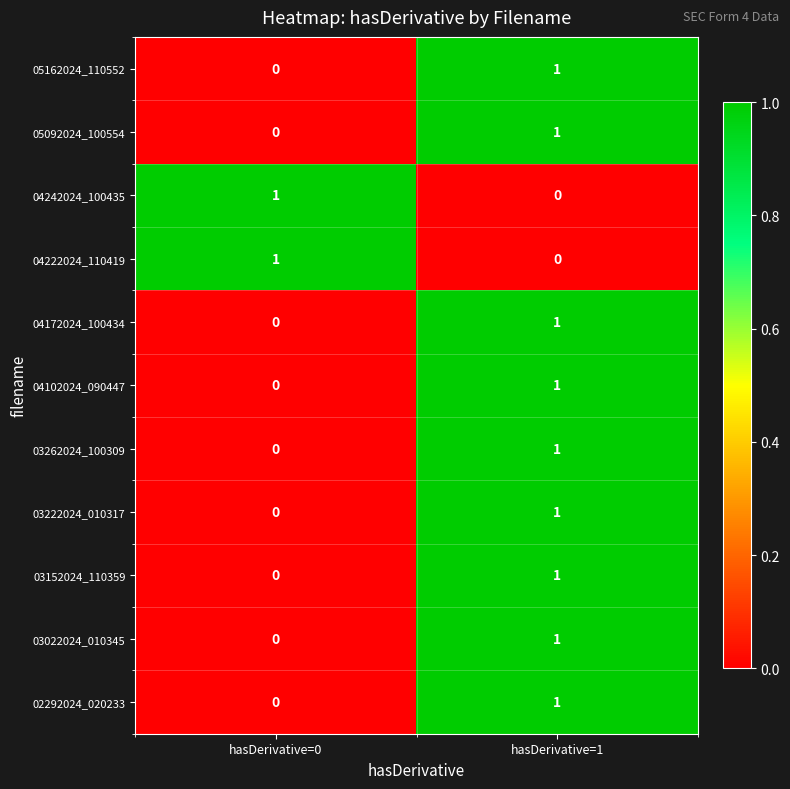

Where is 04222024_110419 nearest to the value 0?

hasDerivative=1